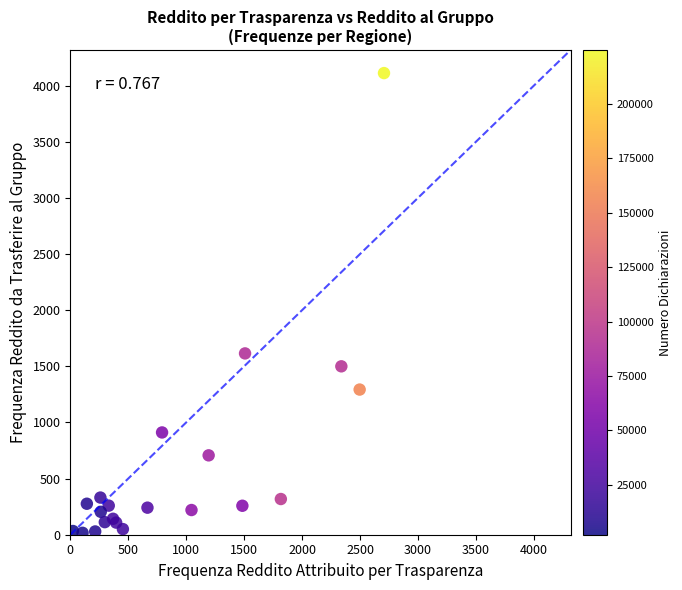

What Y value in the scatter plot is closest to 2064?

1615